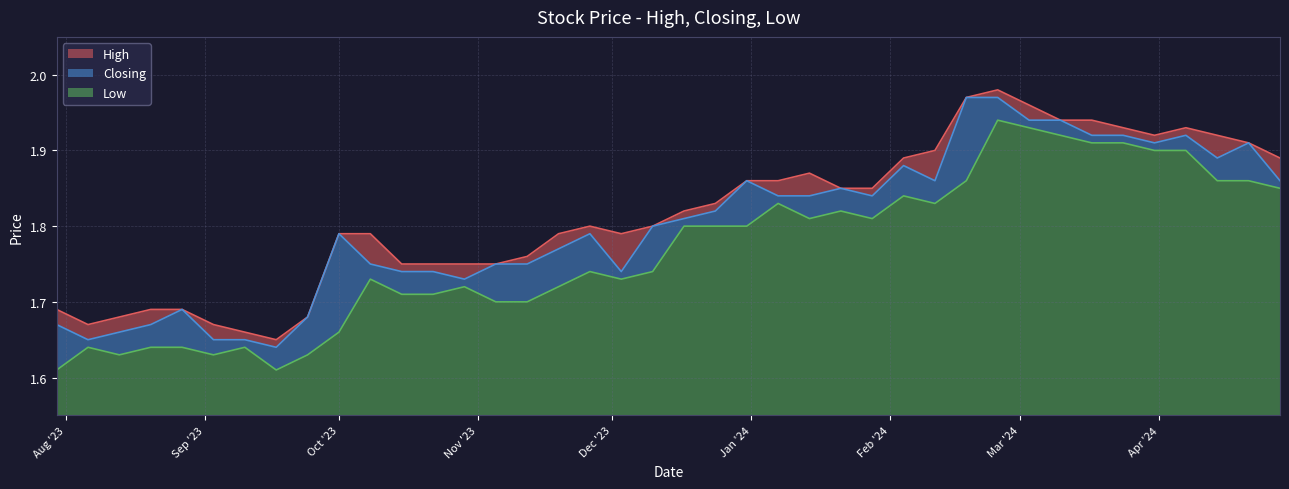

What is the difference between the maximum and minimum values in the Closing series?

0.3